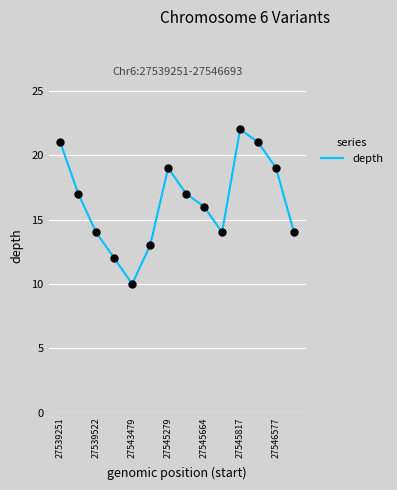

What is the greatest value displayed?

22